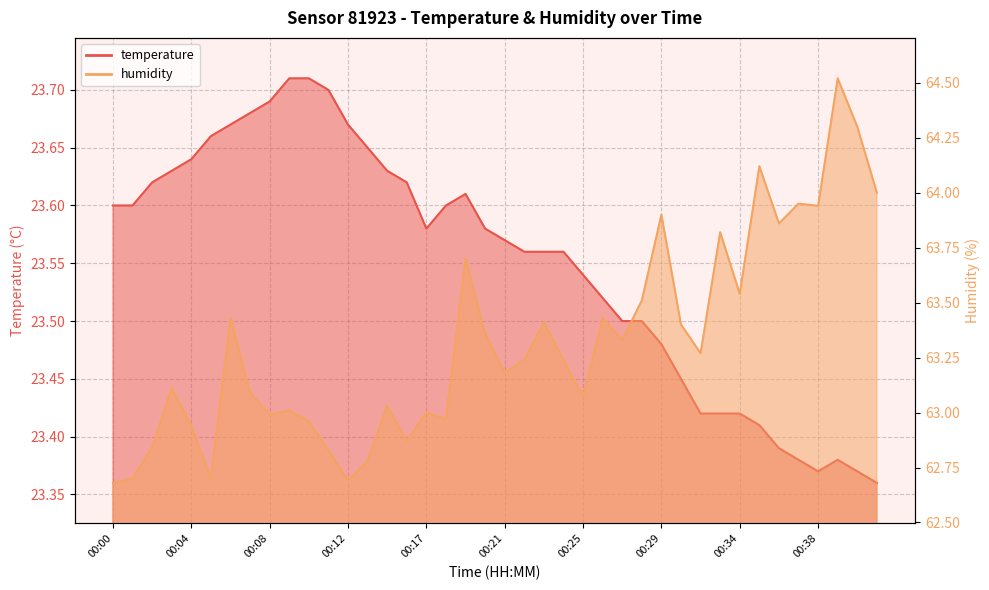

Where is the first local maximum for humidity?

00:03